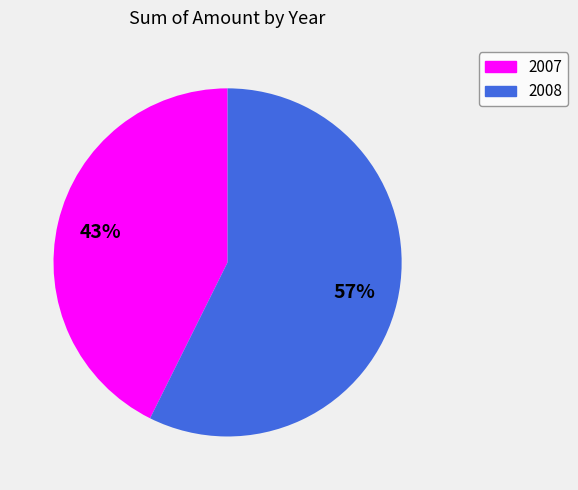

To the nearest percent, what is the combined percentage of 2007 and 2008?

100%